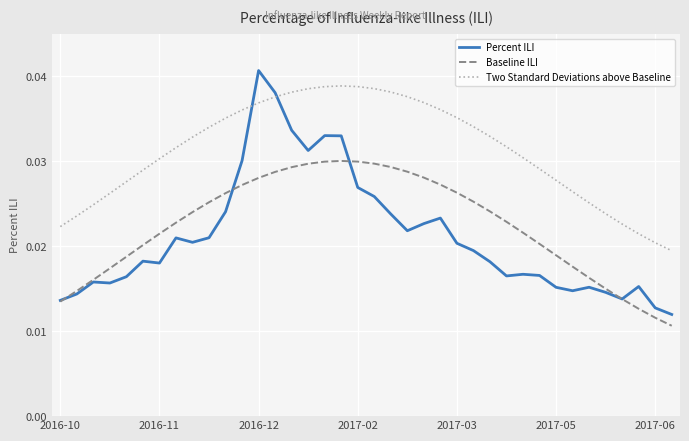

Which series has the largest range (max minus min)?

Percent ILI